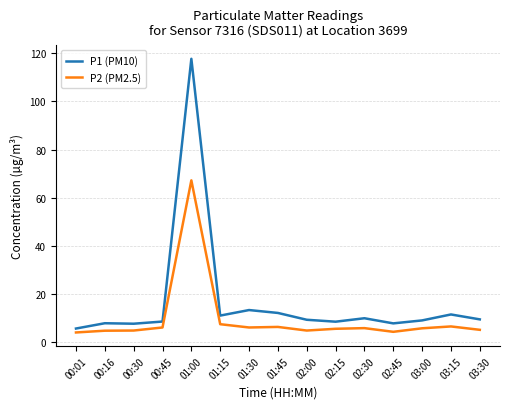

Which series has the largest total across all categories?

P1 (PM10)